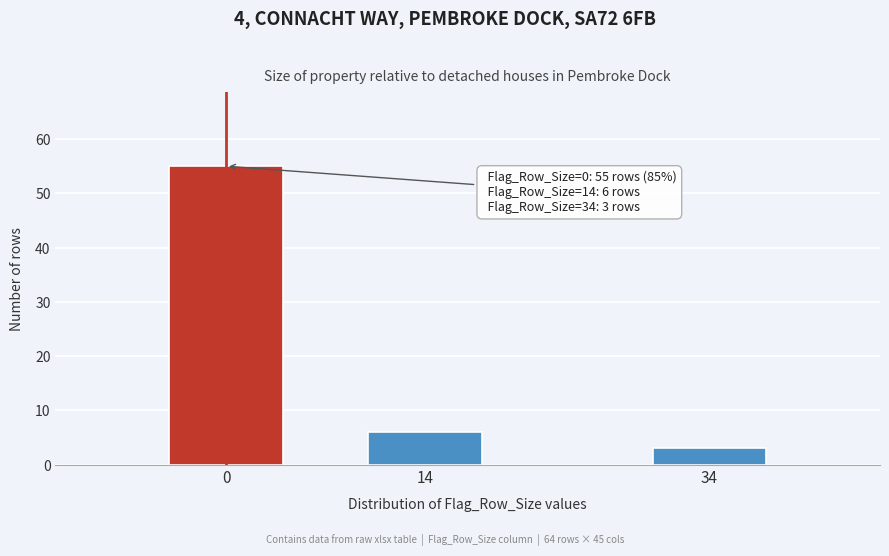

Reading right to left, list all the values displayed in this chart.

34=3	14=6	0=55